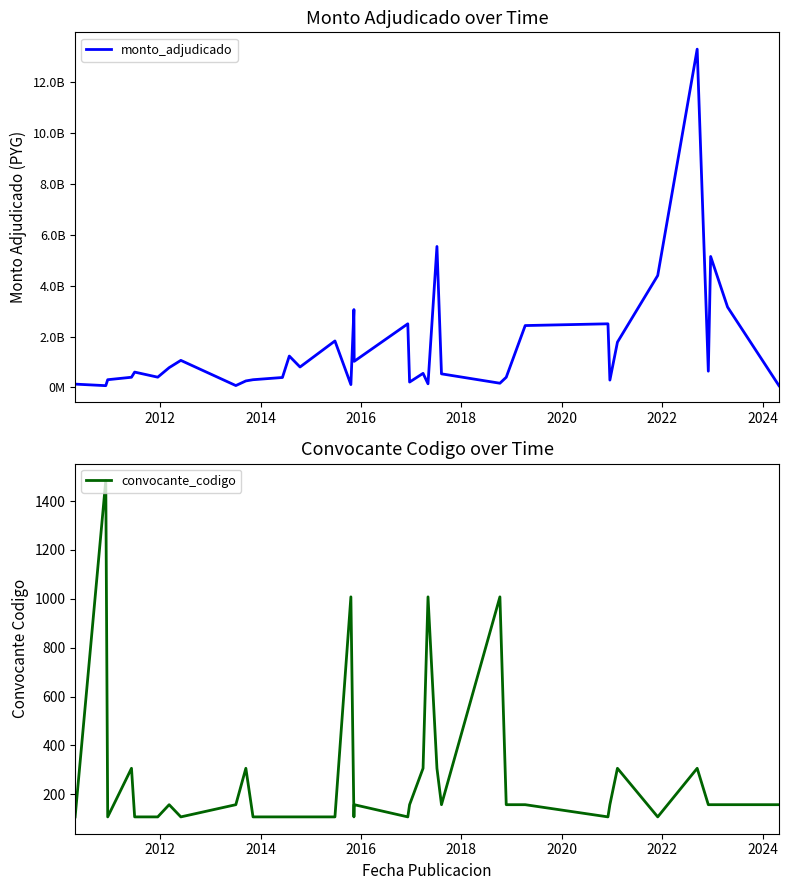

Which series has the widest spread of values?

monto_adjudicado